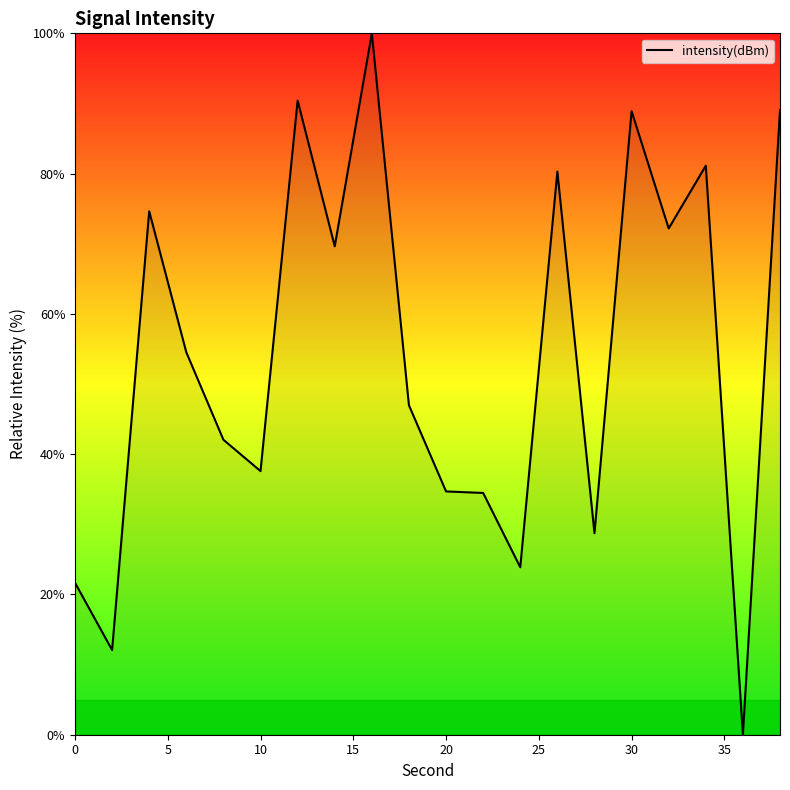

How many values exceed 54?

10